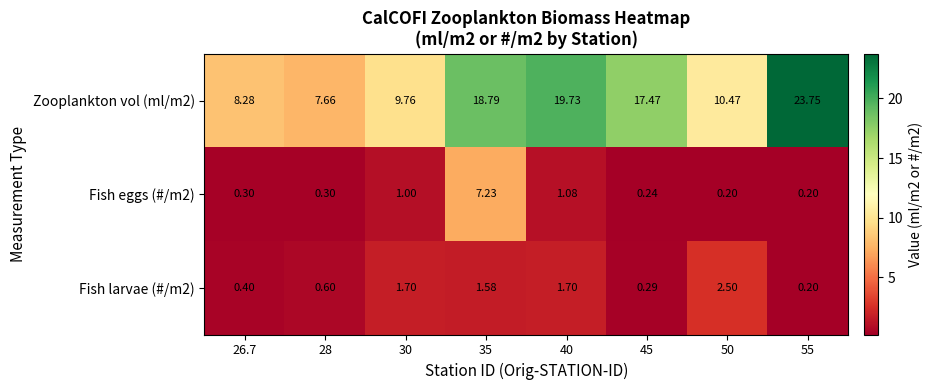

Which series has the largest total across all categories?

Zooplankton vol (ml/m2)